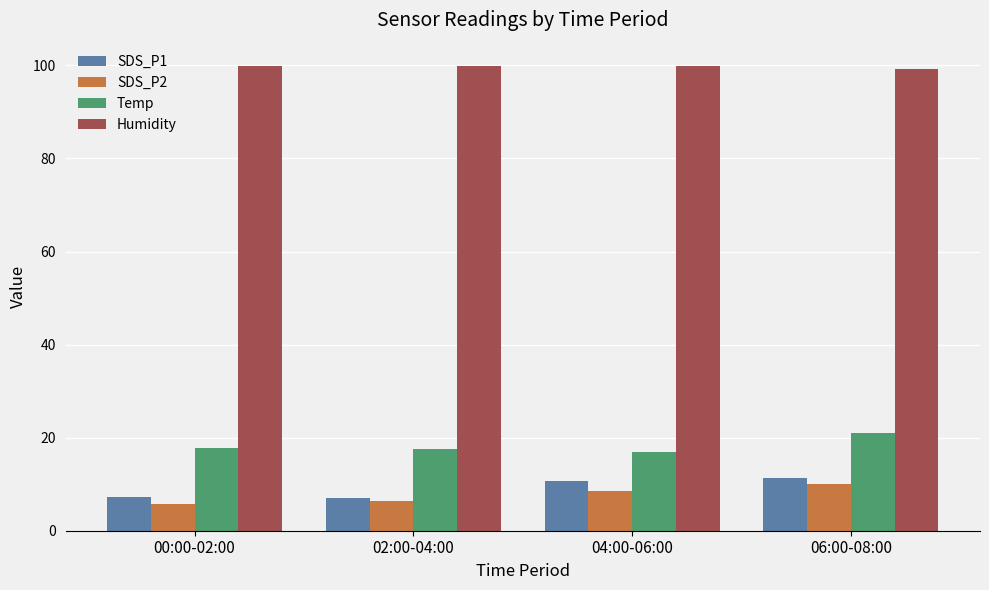

What is the difference between the maximum and minimum values in the SDS_P2 series?

4.4